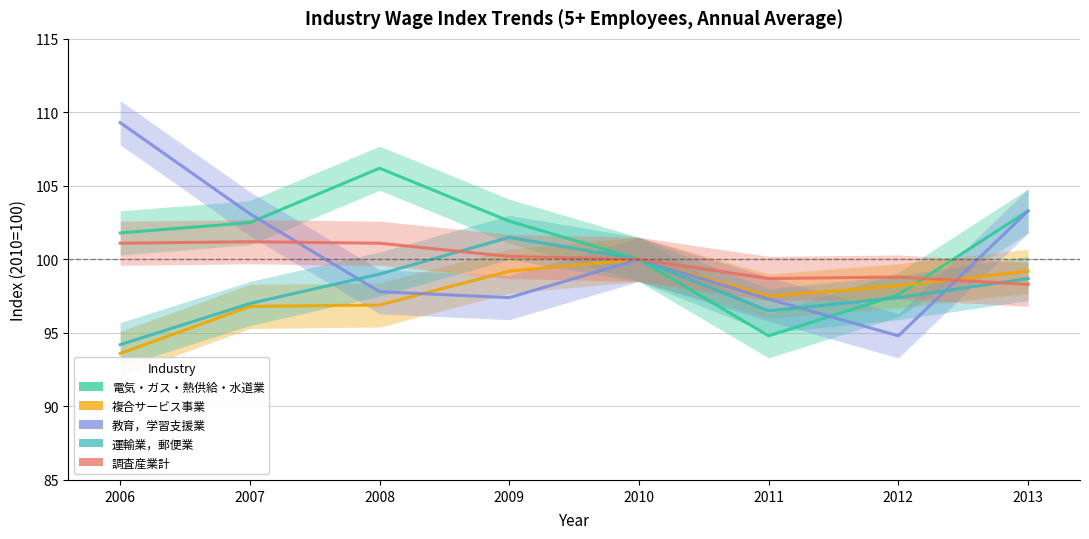

The 電気・ガス・熱供給・水道業 series shows 169.3 at 2011. True or false?

False